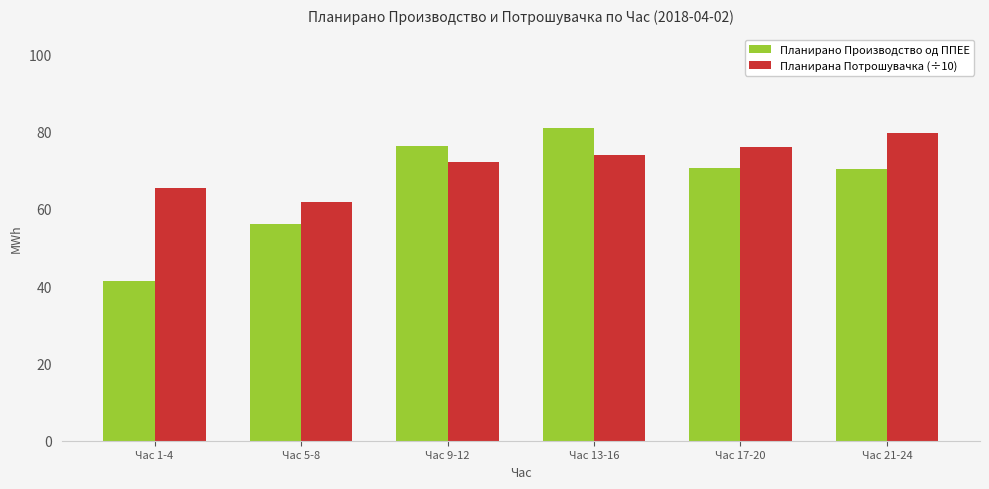

Between Час 1-4 and Час 9-12, which series saw the biggest shift?

Планирано Производство од ППЕЕ